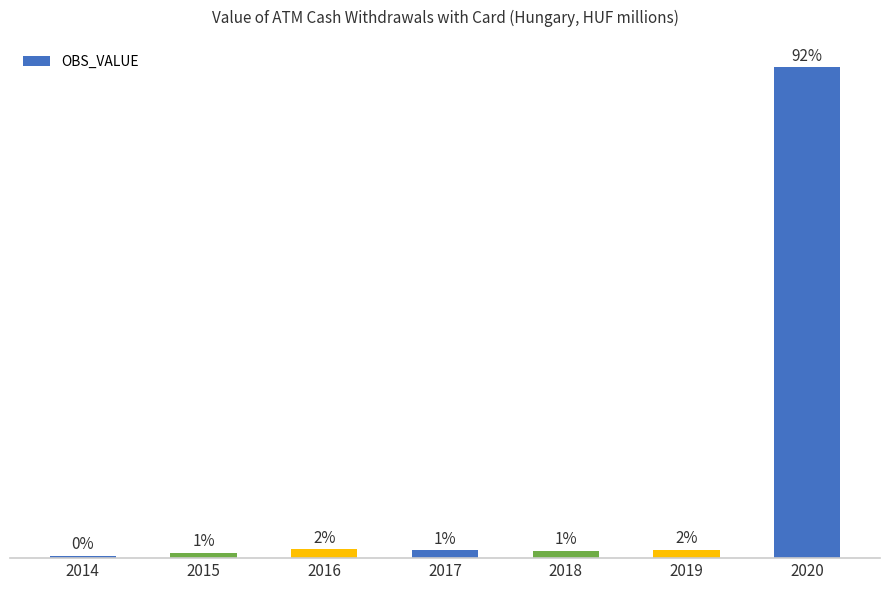

How many data points does each series have?

7